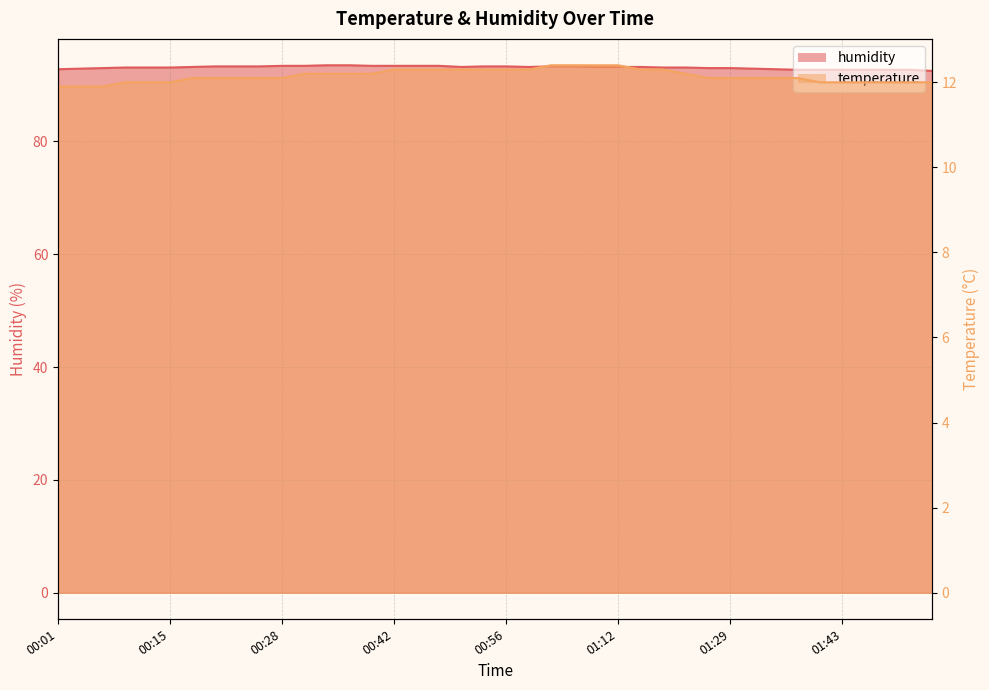

Reading left to right, extract all data points from this chart.

temperature: 11.9	11.9	11.9	12.0	12.0	12.0	12.1	12.1	12.1	12.1	12.1	12.2	12.2	12.2	12.2	12.3	12.3	12.3	12.3	12.3	12.3	12.3	12.4	12.4	12.4	12.4	12.3	12.3	12.2	12.1	12.1	12.1	12.1	12.1	12.0	12.0	12.0	12.0	12.0	12.0
humidity: 92.8	92.9	93.0	93.1	93.1	93.1	93.2	93.3	93.3	93.3	93.4	93.4	93.5	93.5	93.4	93.4	93.4	93.4	93.2	93.3	93.3	93.2	93.3	93.3	93.2	93.2	93.2	93.1	93.1	93.0	93.0	92.9	92.8	92.7	92.7	92.7	92.7	92.7	92.7	92.5